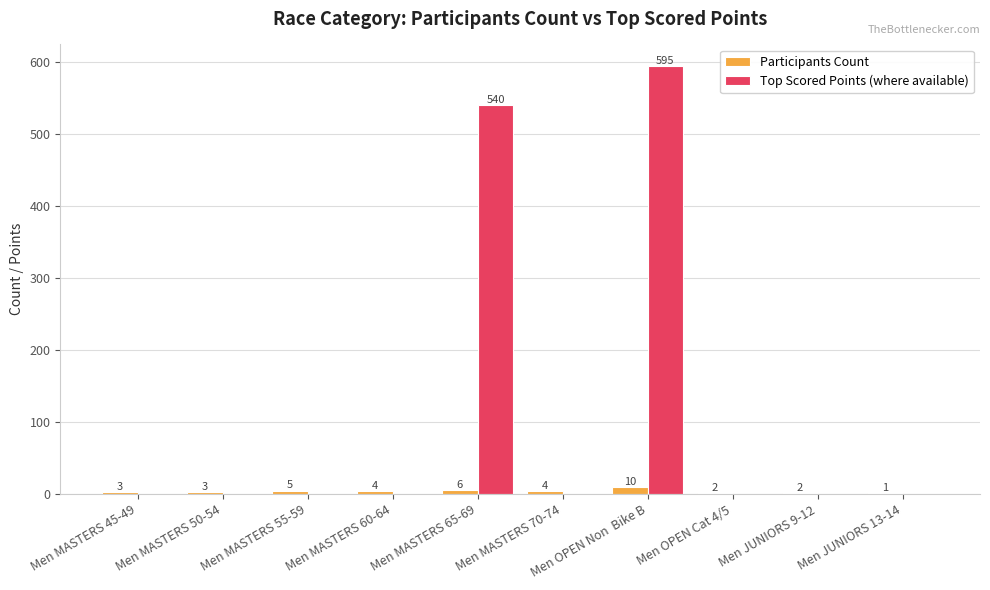

What is the average value of the Participants Count series?

4